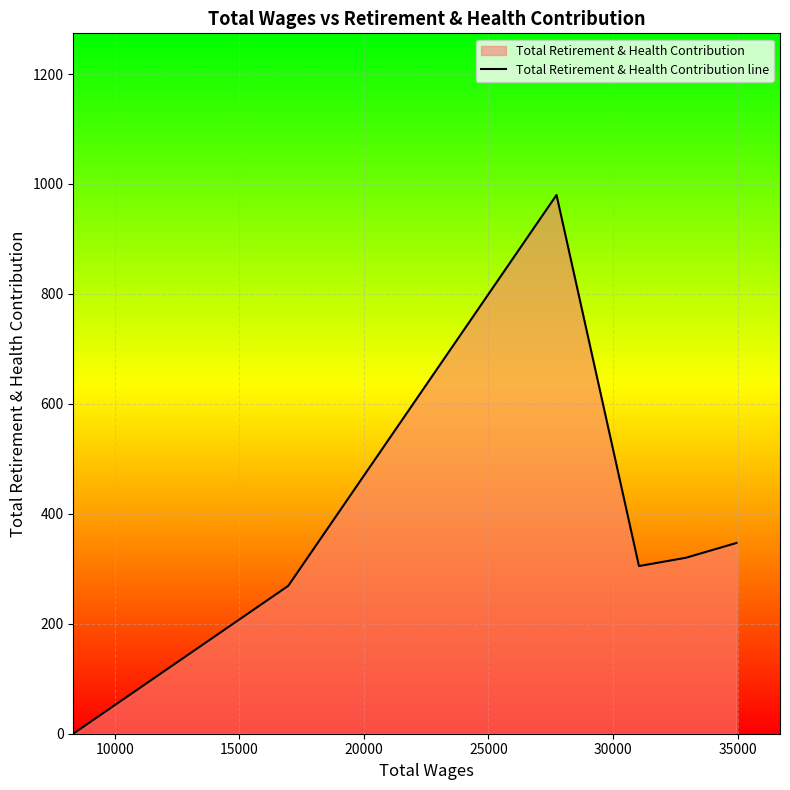

How many lines are shown in the chart?

1